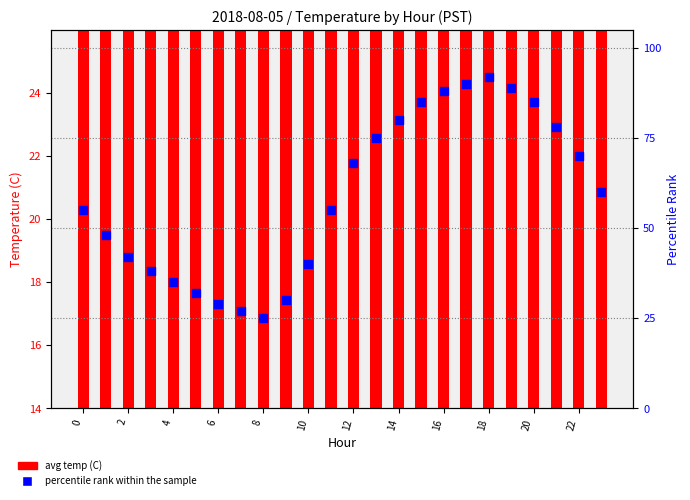

At how many categories does at least one series exceed 57?

12